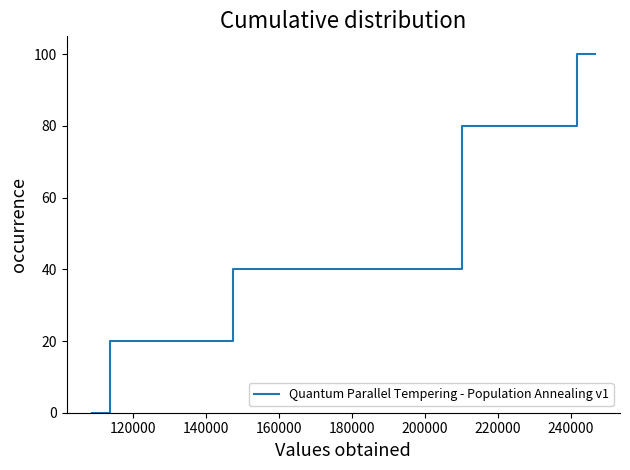

How many values are between 20 and 80?

8